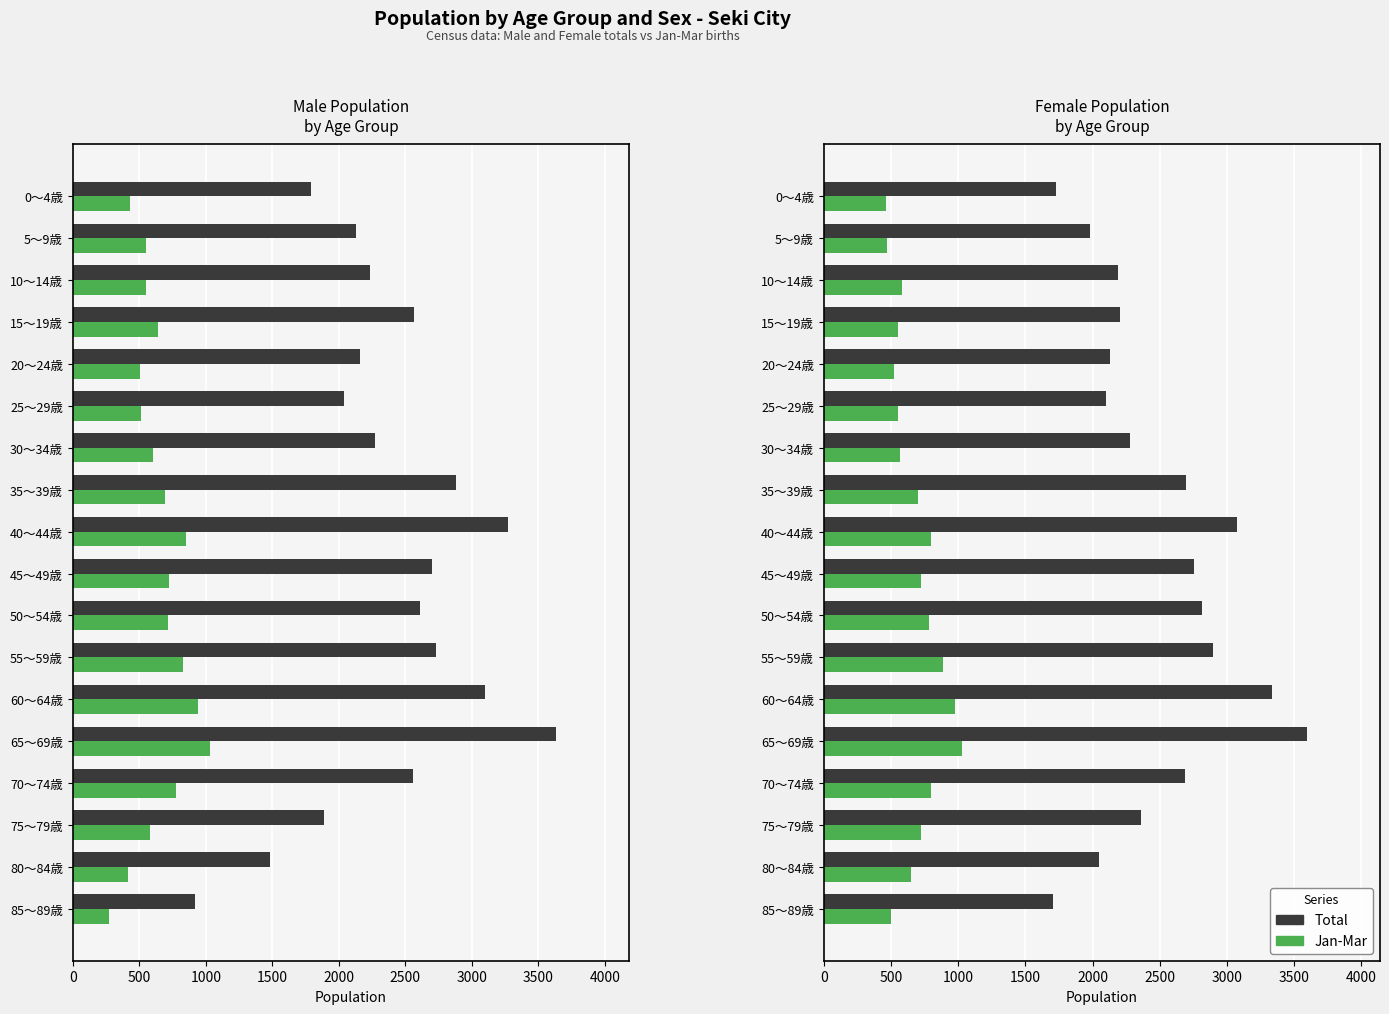

Reading left to right, list all the values displayed in this chart.

Male Total: 1787	2129	2232	2567	2159	2042	2275	2880	3271	2703	2613	2728	3095	3635	2559	1888	1482	920
Male Jan-Mar: 429	553	552	639	506	516	601	691	849	723	714	828	944	1028	777	582	412	269
Female Total: 1725	1979	2192	2203	2131	2096	2281	2697	3076	2757	2814	2893	3331	3598	2688	2361	2049	1702
Female Jan-Mar: 463	471	580	551	525	551	570	700	801	721	782	884	975	1028	801	723	647	503